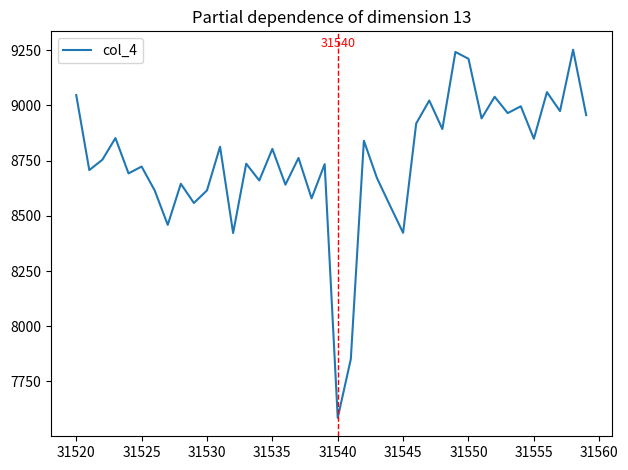

What is the difference between the maximum and minimum values?

1667